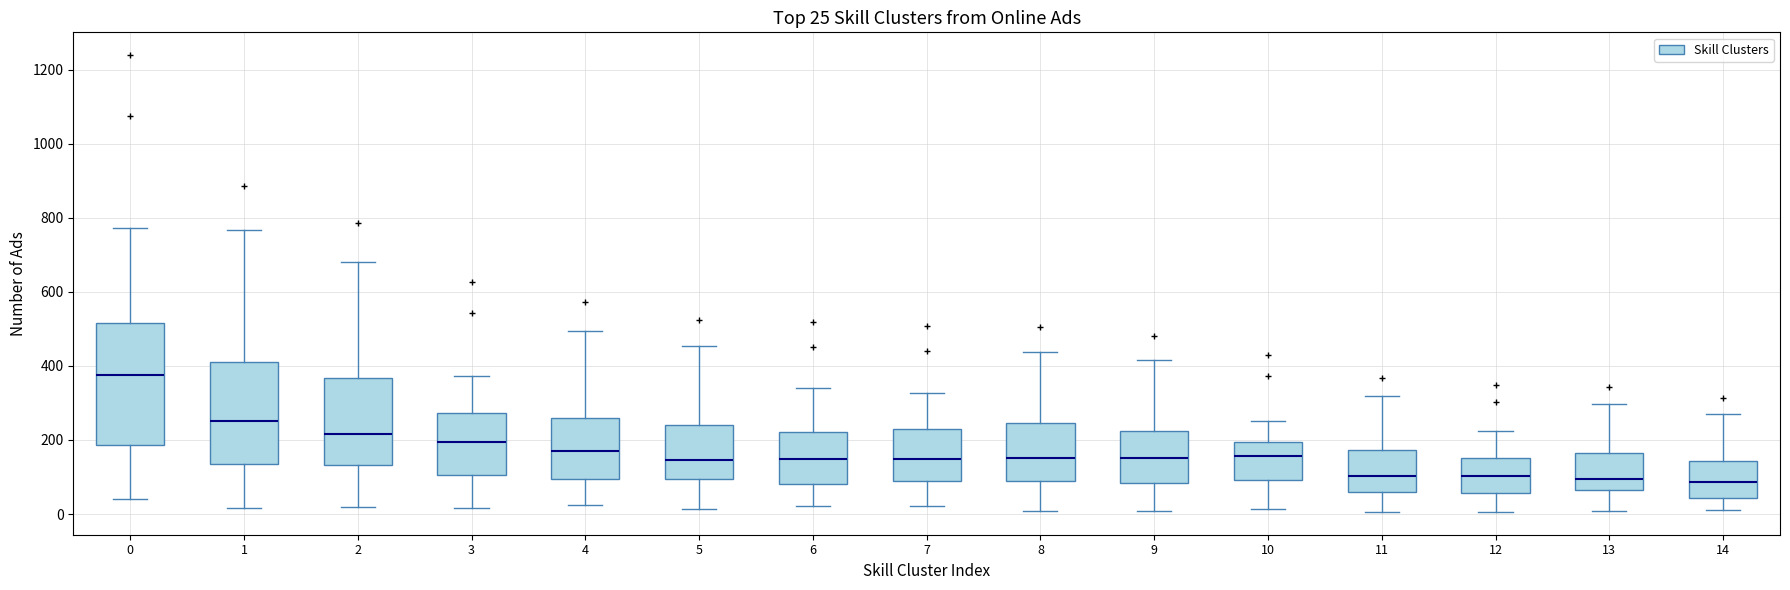

Which box's median line is the highest?

0